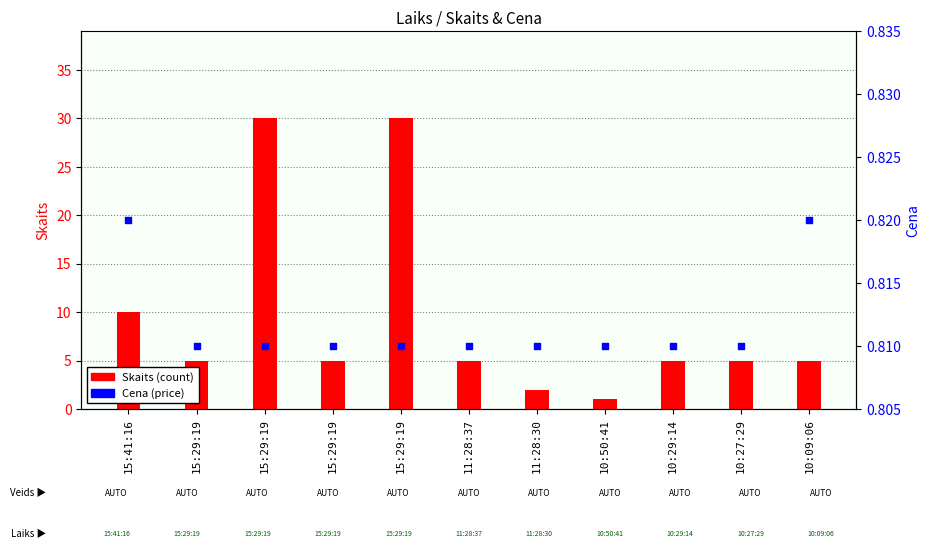

What is the total value across all series at 15:29:19?

5.8